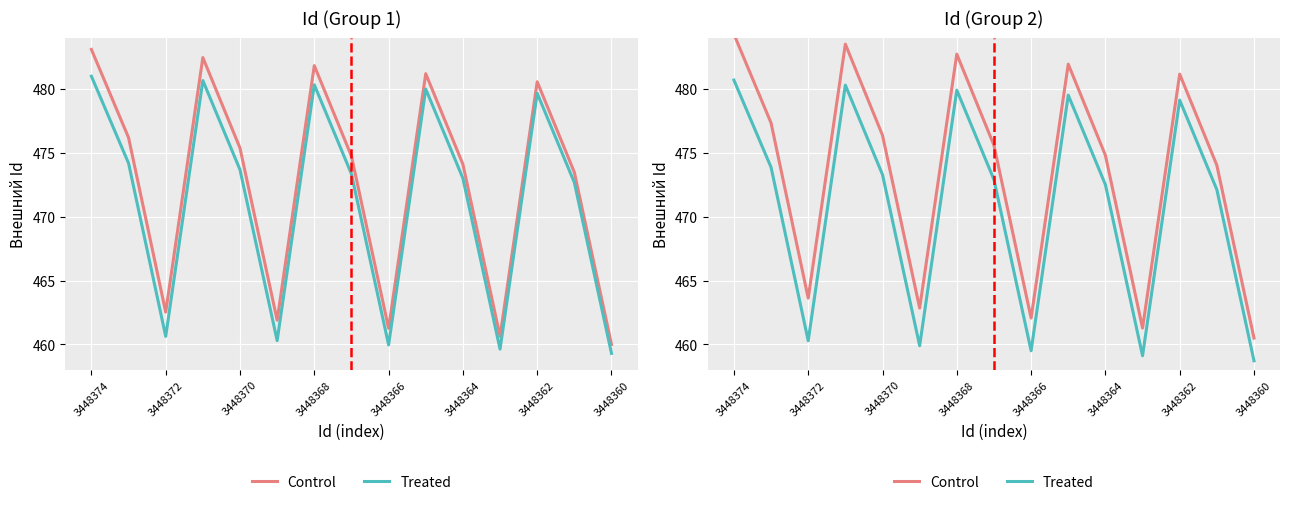

What are all the series names shown in the legend?

Control, Treated